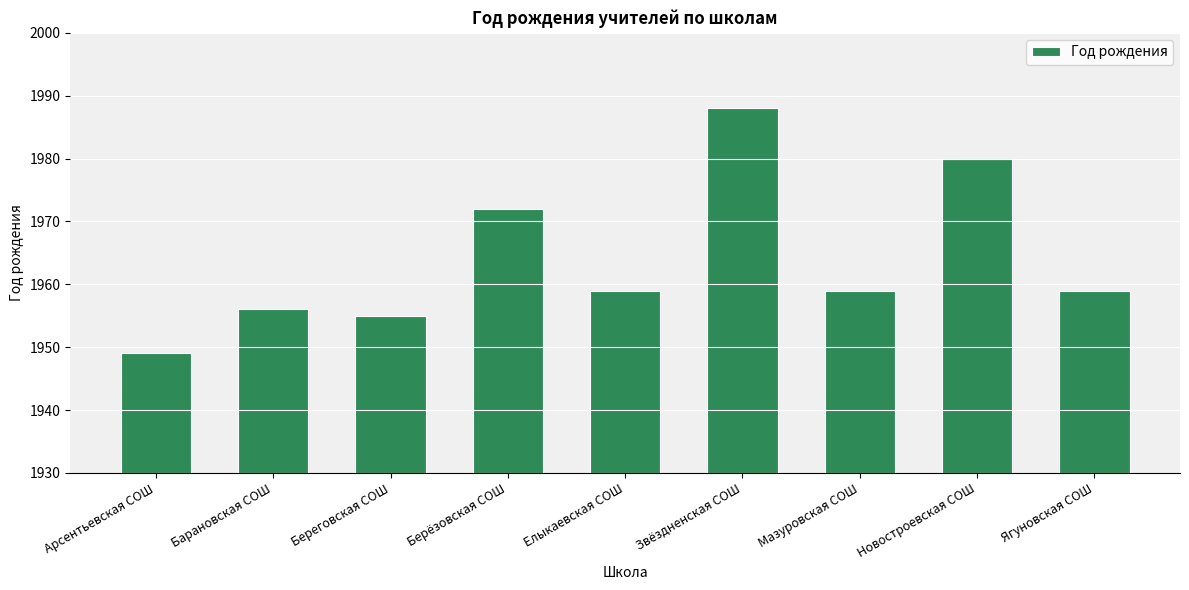

What is the change in value from Береговская СОШ to Новостроевская СОШ?

+25